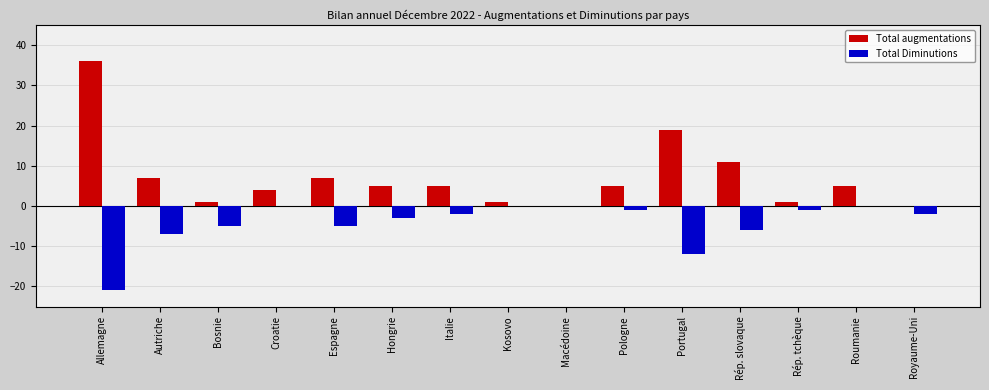

Is the value of Total Diminutions at Royaume-Uni greater than the value of Total augmentations at Rép. tchèque?

No